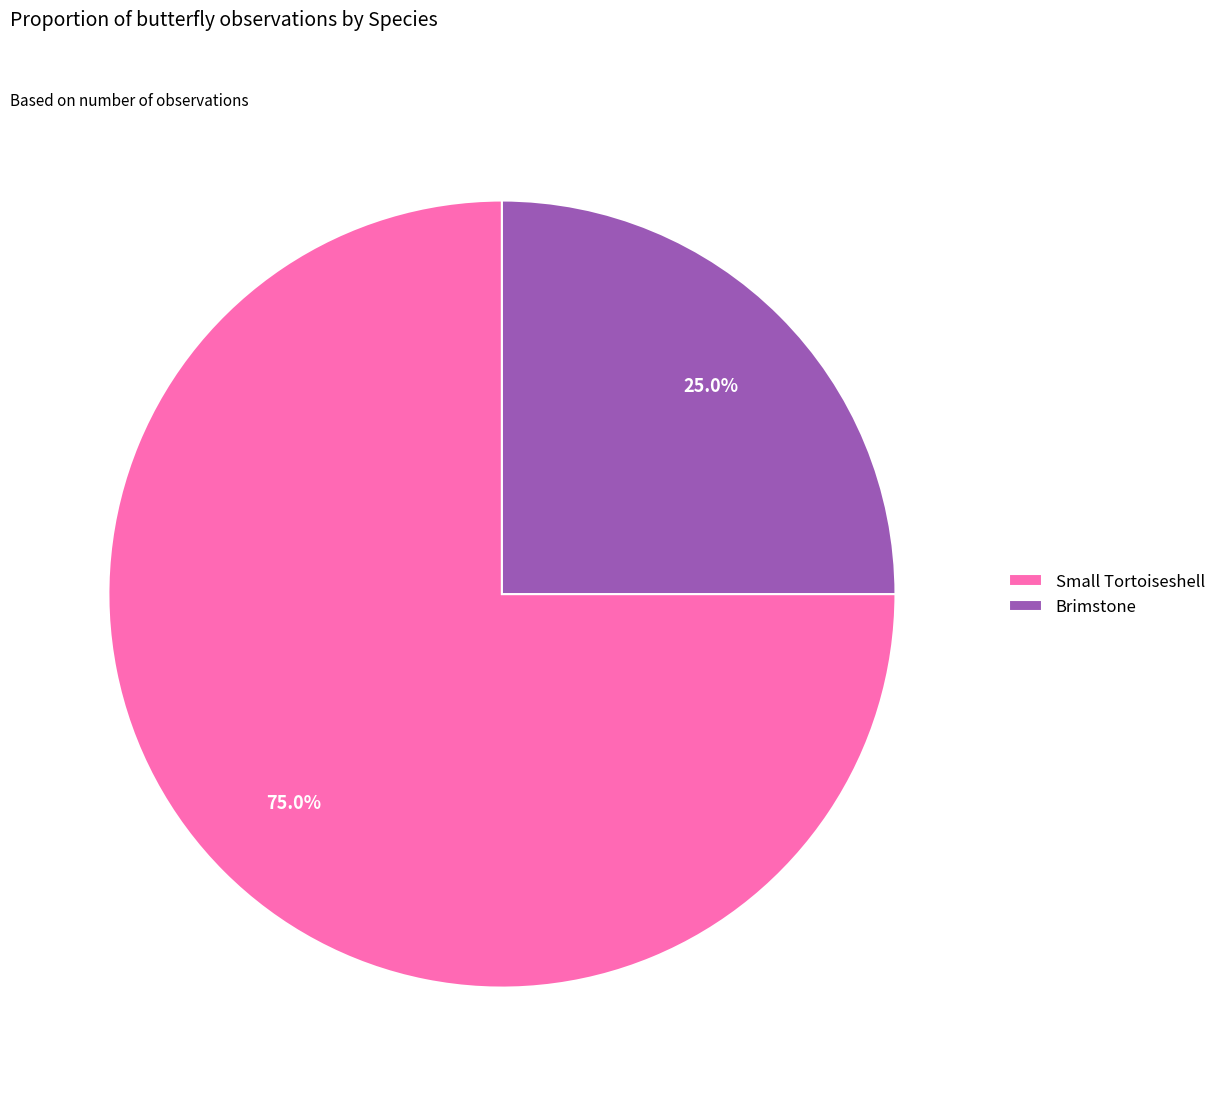

Approximately how many times larger is the value at Small Tortoiseshell compared to Brimstone?

3.0